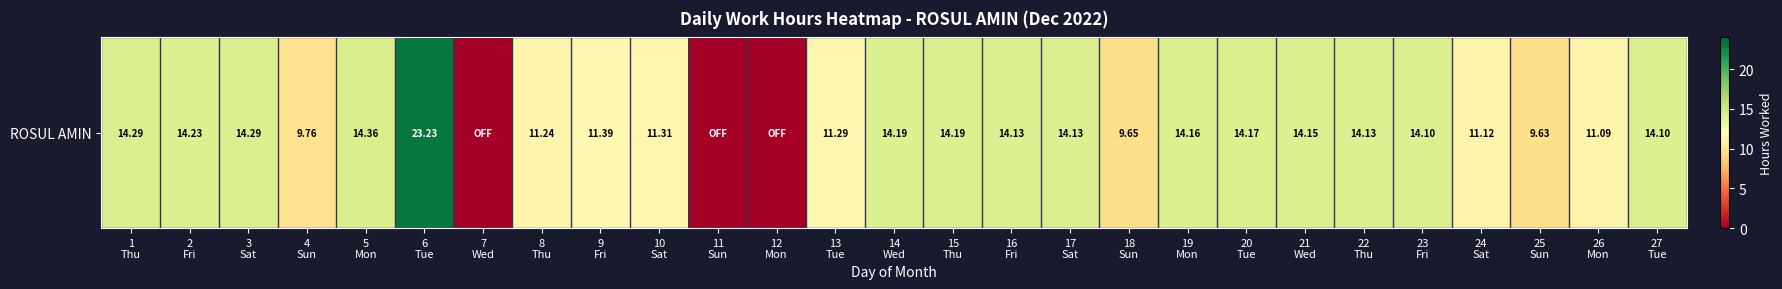

The value at 12
Mon is 16.0. True or false?

False